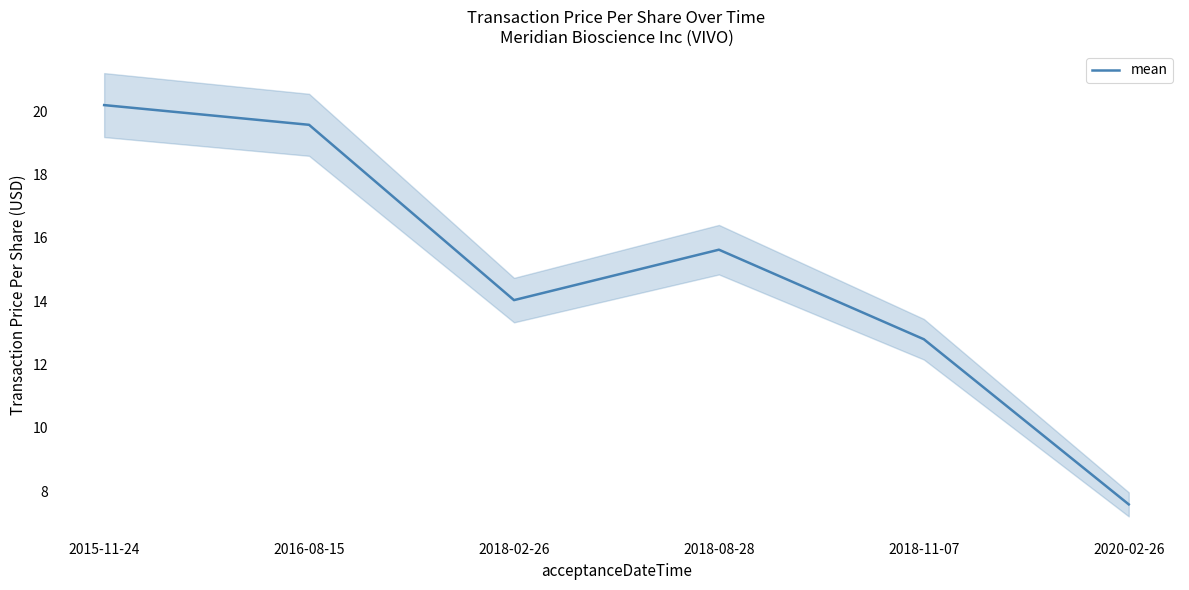

Is it true that the value at 2016-08-15 is 19.6?

True